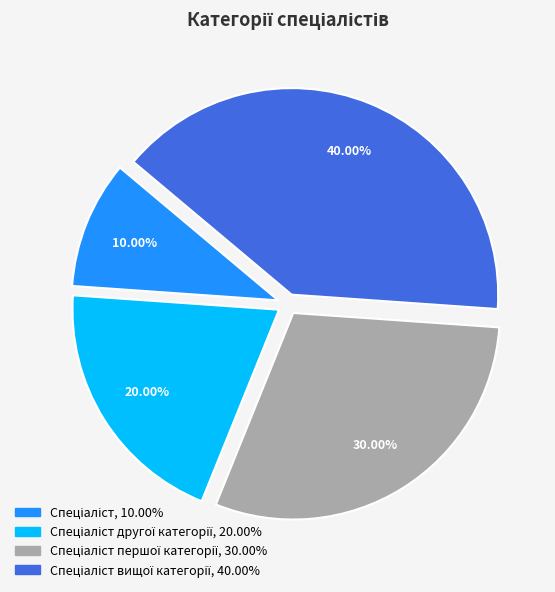

Does any single category account for the majority?

No